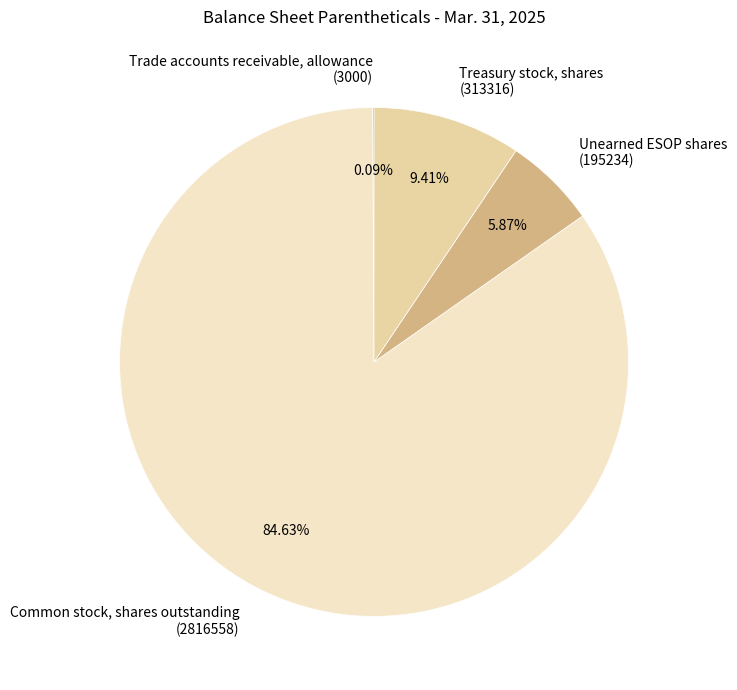

Is it true that Common stock, shares outstanding is 85% of the pie?

True